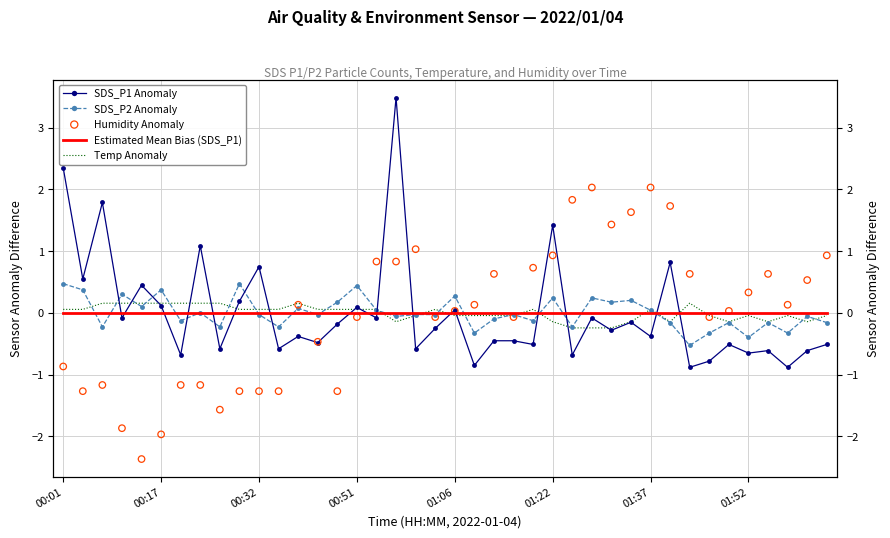

What is the total value across all series at 00:51?

0.5